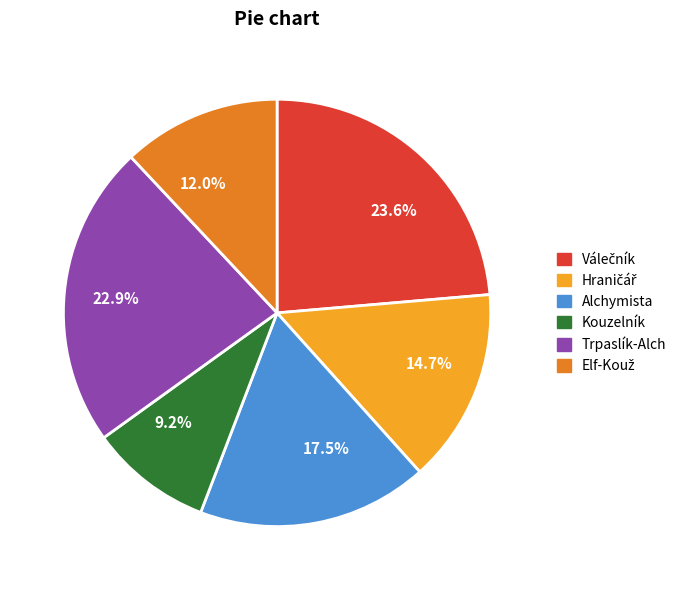

What is the smallest slice in the pie chart?

Kouzelník